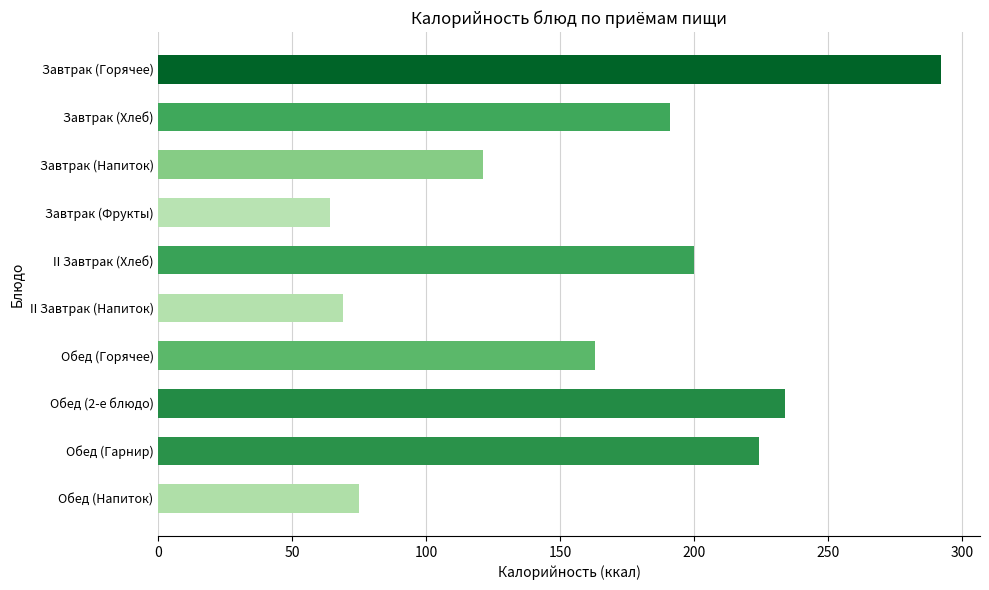

Count the number of categories in the chart.

10